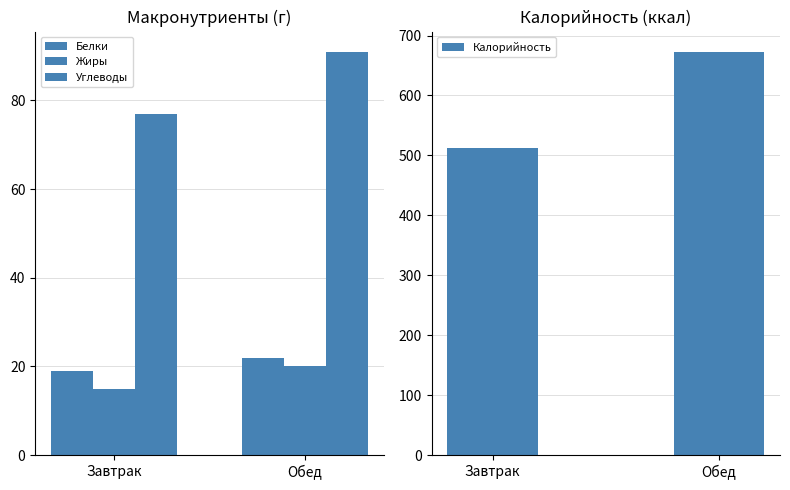

What is the sum of all Белки values?

41